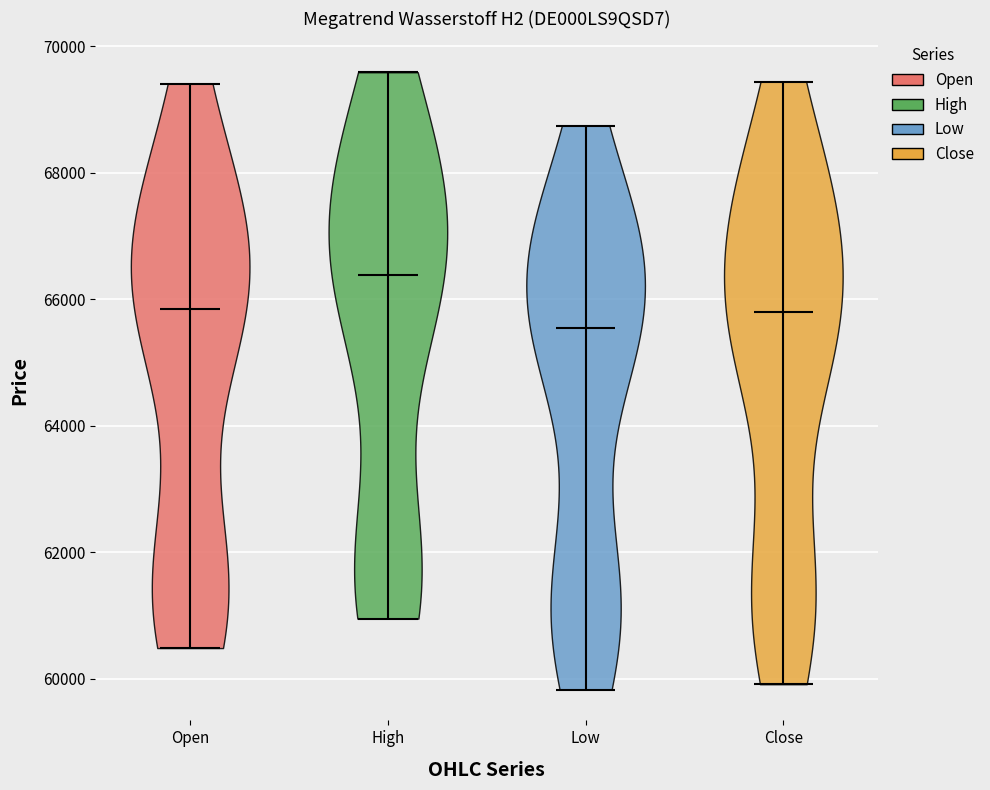

Which violin has the highest median line?

High